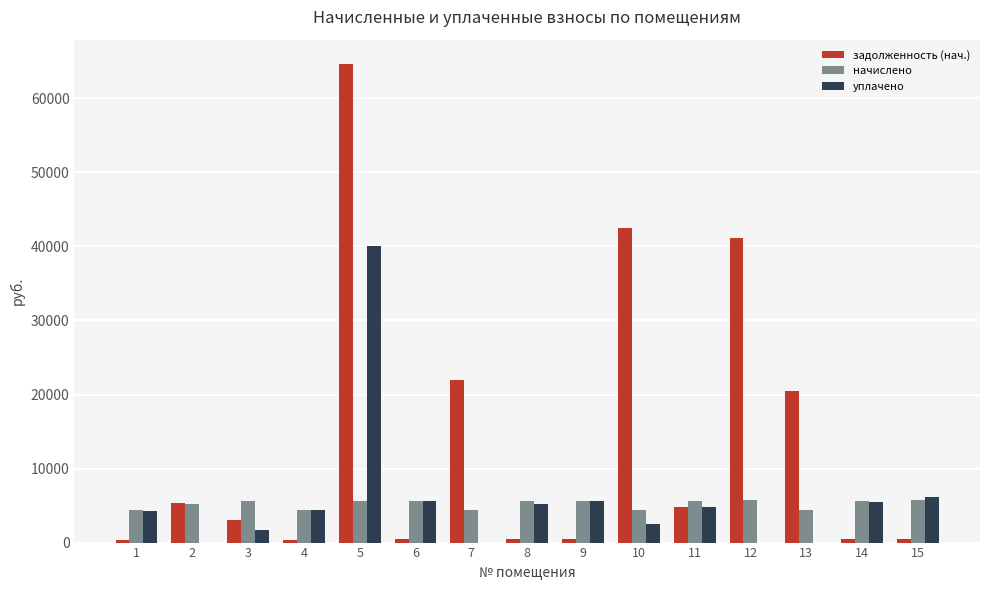

Which series has the largest total across all categories?

задолженность (нач.)